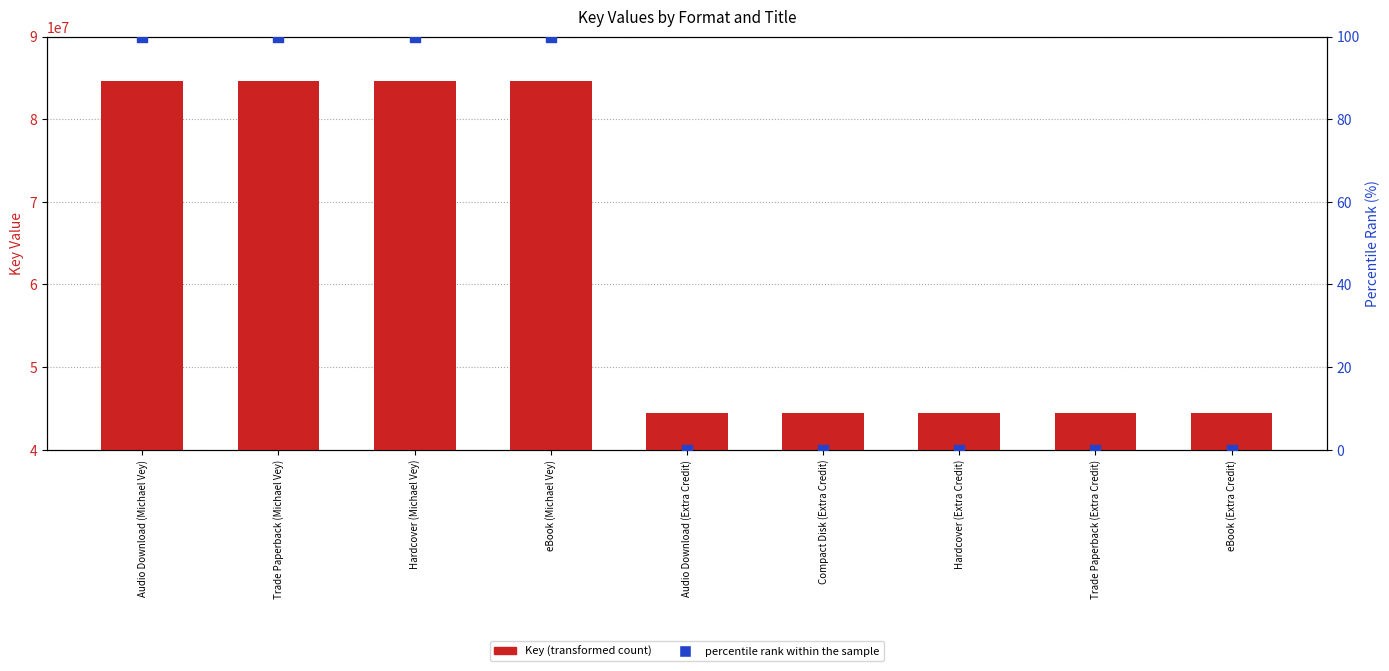

Which series contains the lowest Y value?

percentile rank within the sample